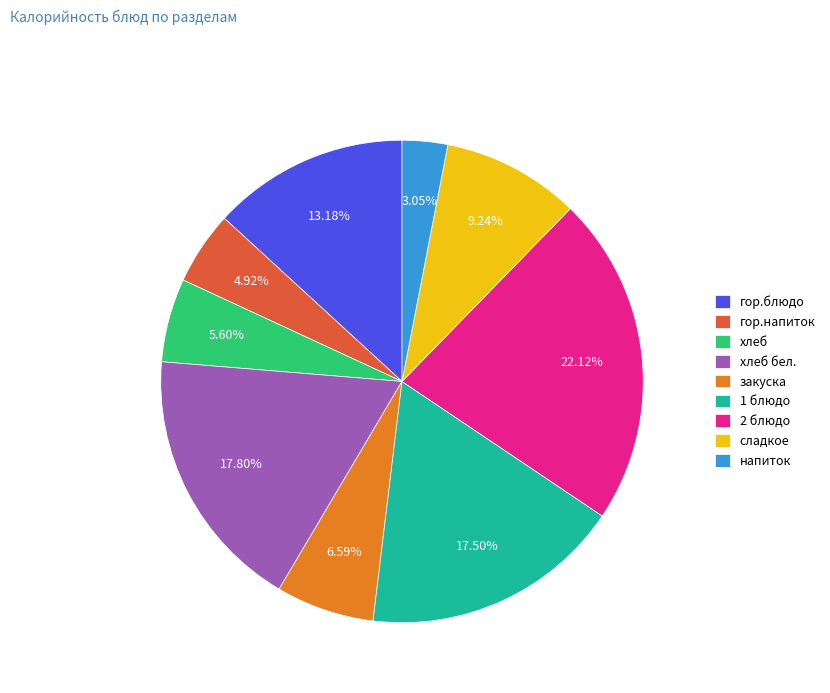

How many segments does this pie chart have?

9